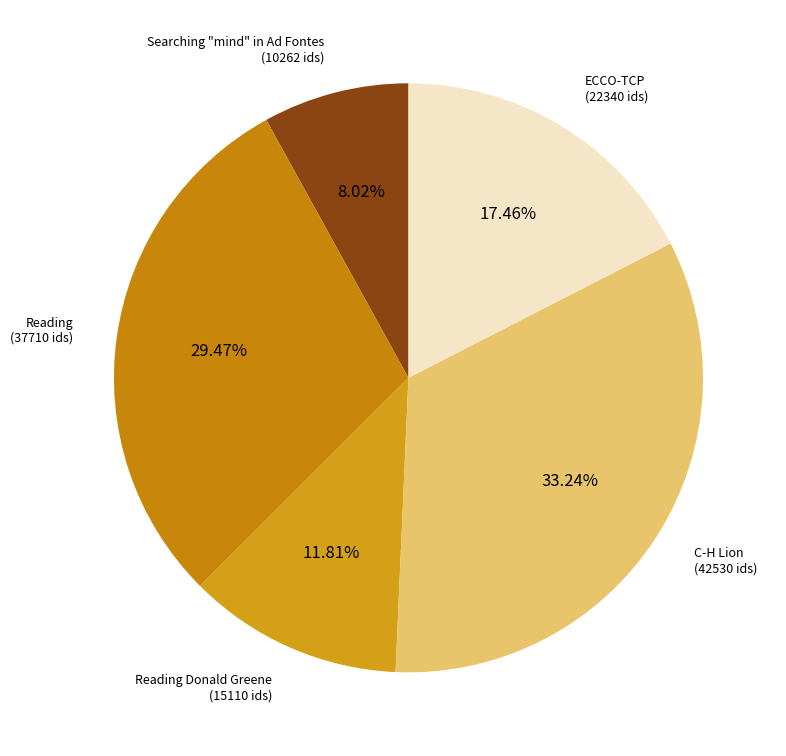

How many segments does this pie chart have?

5